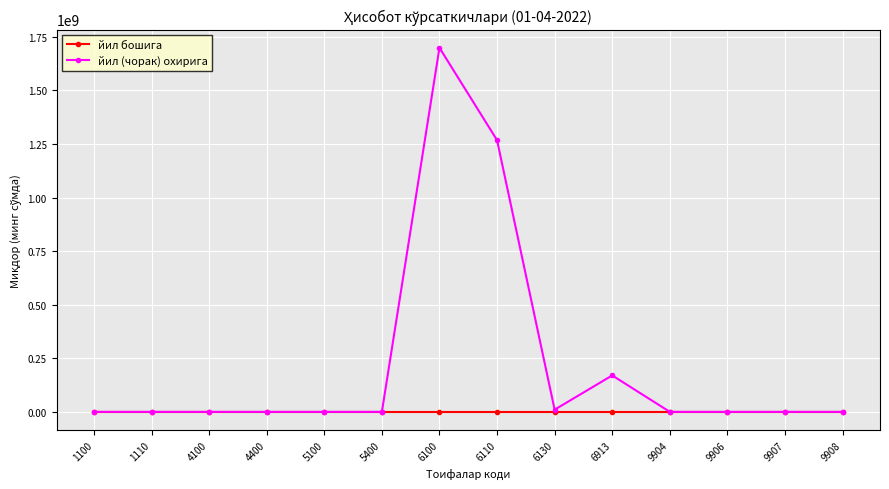

Which series has the largest total across all categories?

йил (чорак) охирига